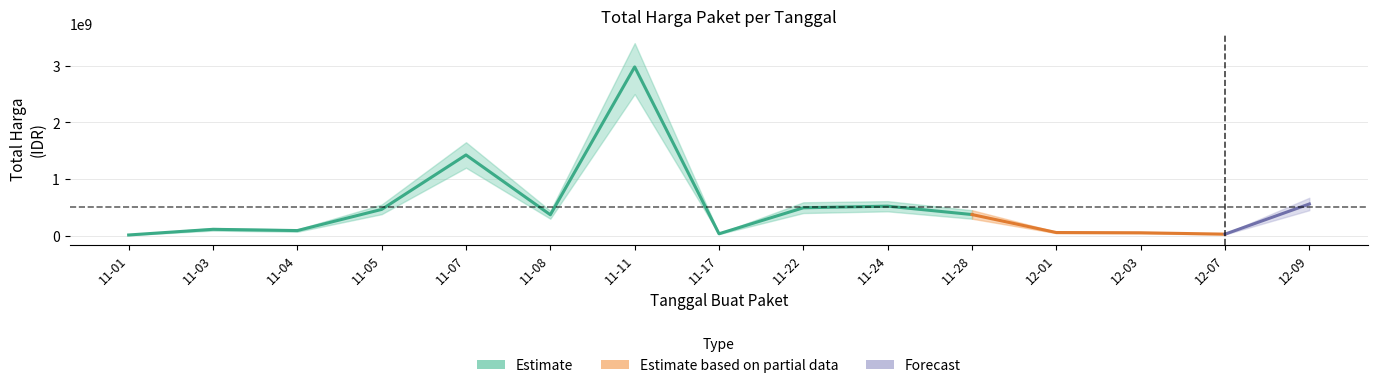

Reading left to right, transcribe all the data shown in this chart.

2021-11-01=12787500	2021-11-03=112731270	2021-11-04=90671575	2021-11-05=464002100	2021-11-07=1425867900	2021-11-08=369413000	2021-11-11=2979963240	2021-11-17=34292000	2021-11-22=493000000	2021-11-24=521459200	2021-11-28=373404000	2021-12-01=56152800	2021-12-03=51601000	2021-12-07=27412000	2021-12-09=559971000